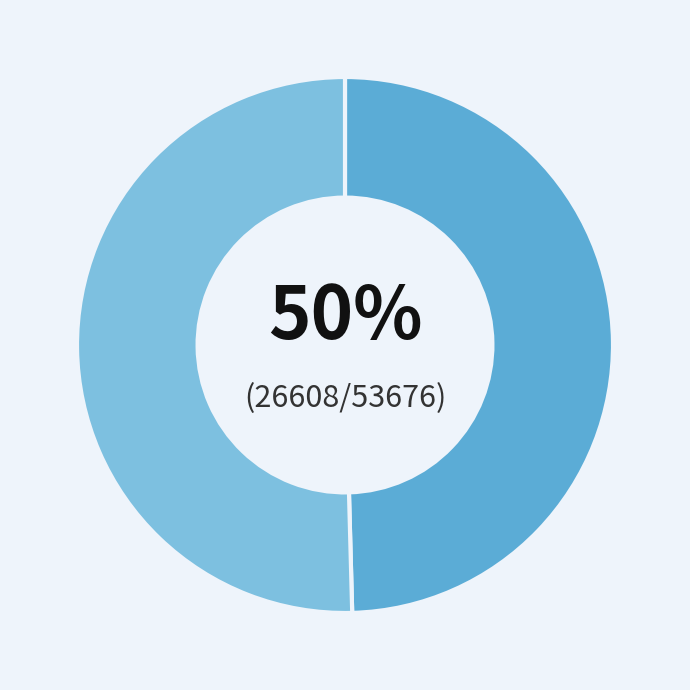

Count the number of slices in the pie.

2